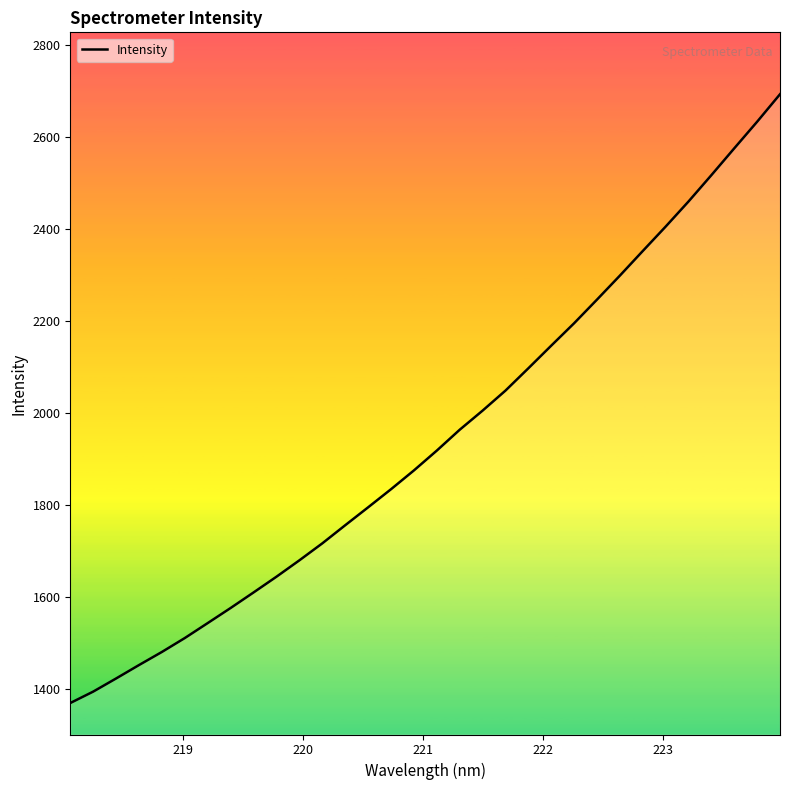

What is the smallest value displayed?

1369.2